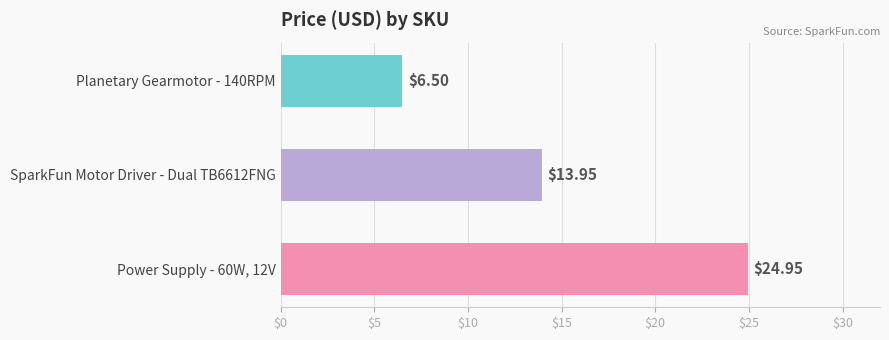

Which category has the highest value across all series?

Power Supply - 60W, 12V